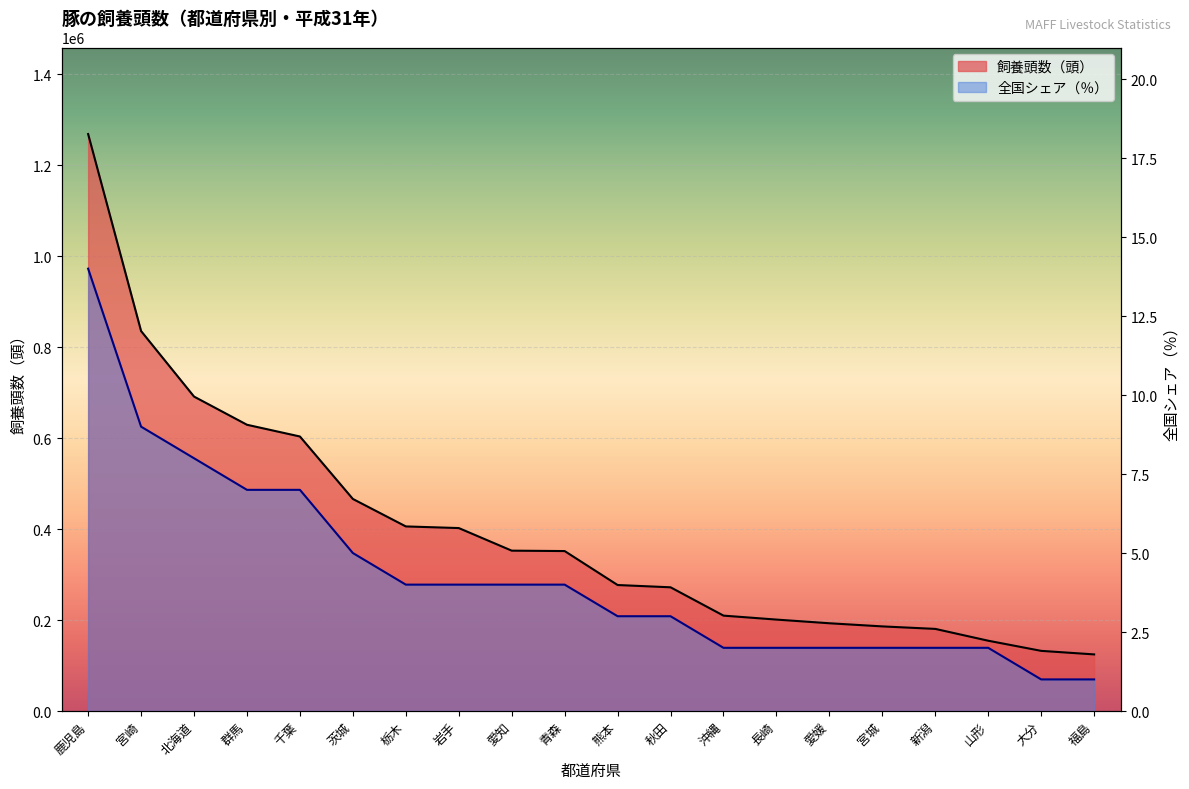

True or false: 全国シェア（％） and 飼養頭数（頭） intersect in this chart.

False